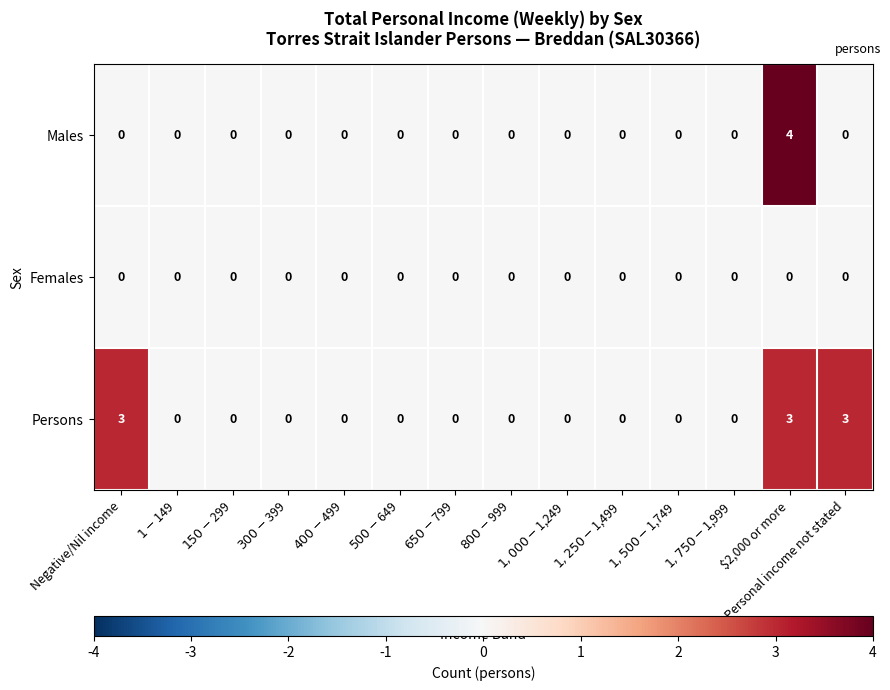

List the series in order of their overall mean, lowest first.

Females, Males, Persons